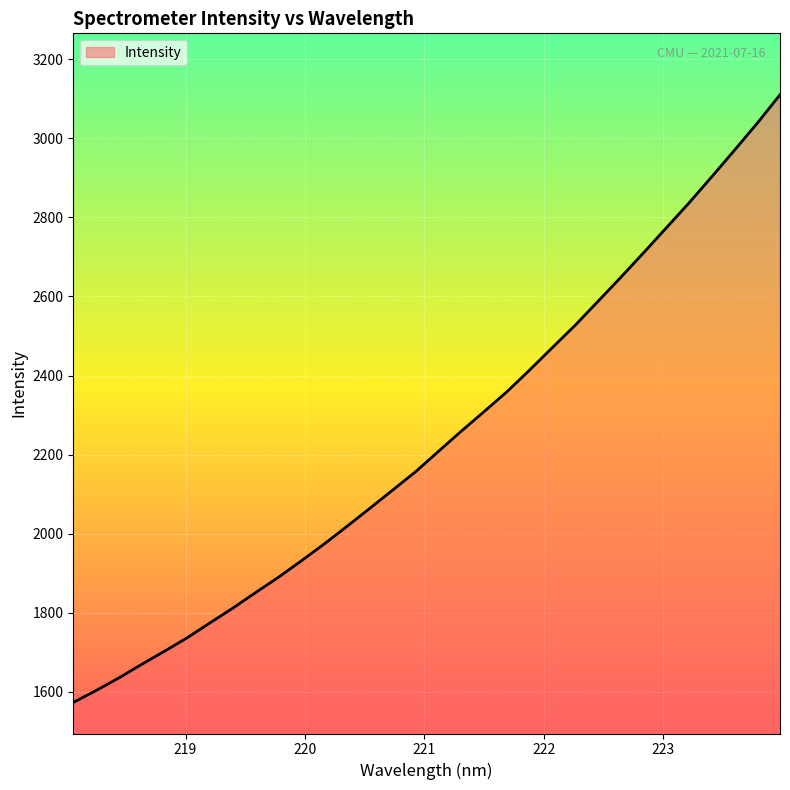

What is the greatest value displayed?

3110.5